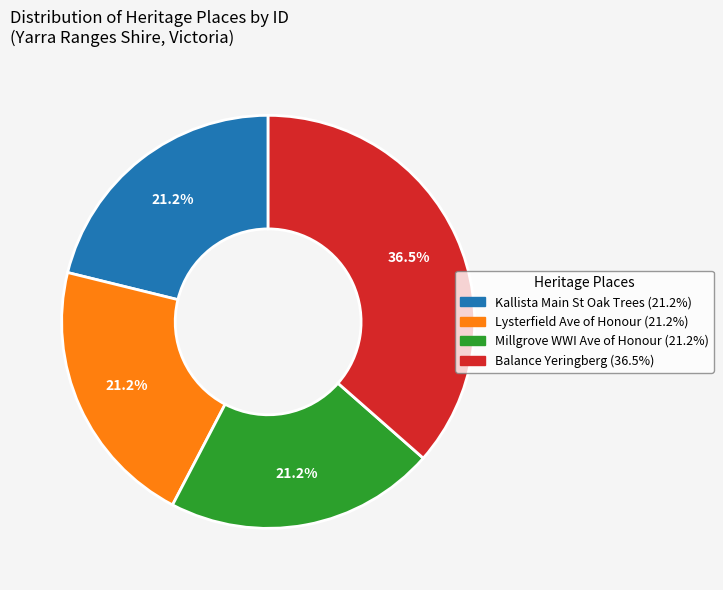

Is there a majority slice in this chart?

No